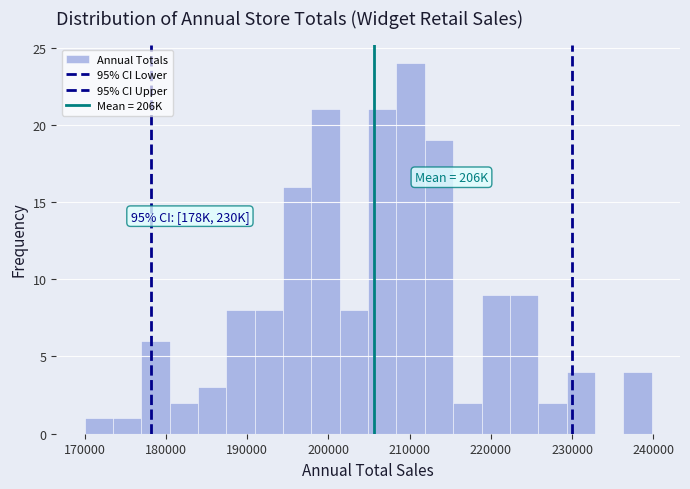

Read against the x-axis, roughly where is the centre of the tallest bar?

210000